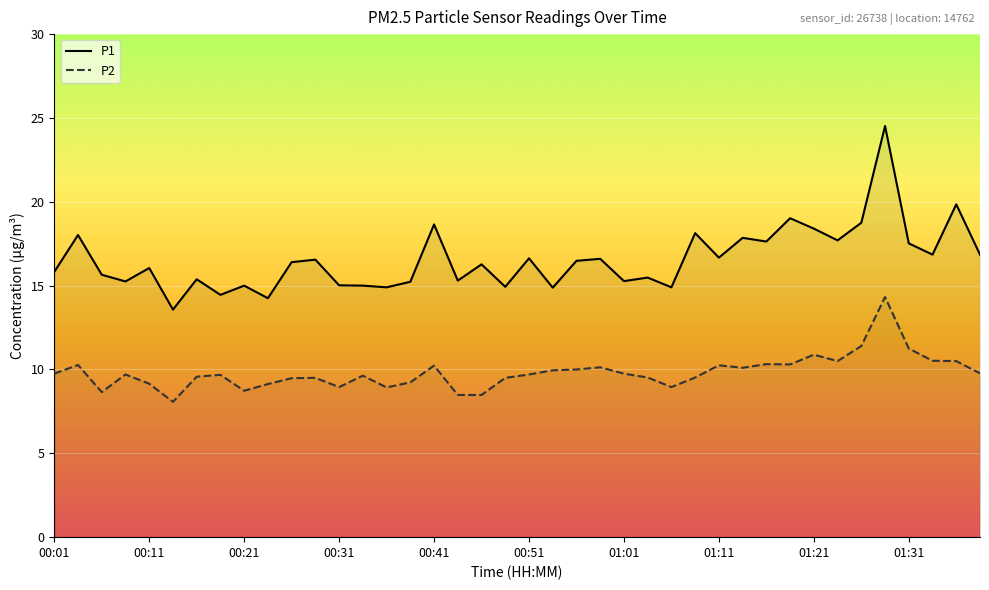

Which series has the largest total across all categories?

P1